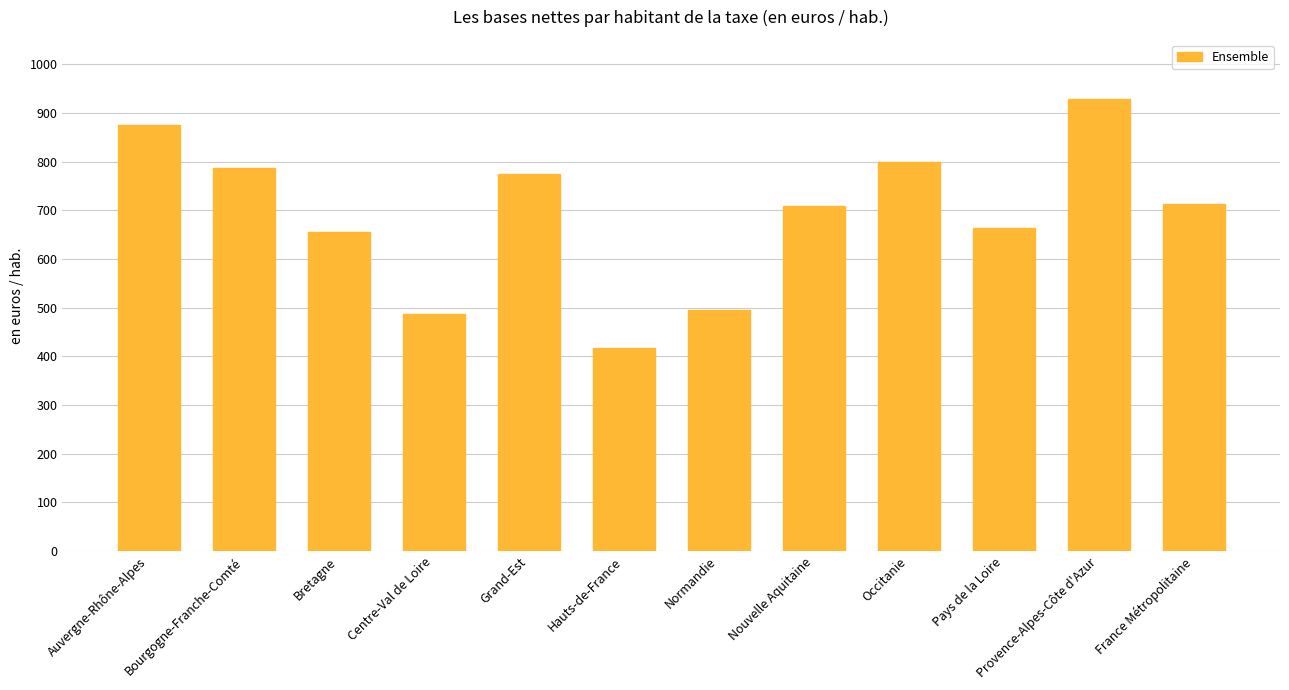

Count the number of categories in the chart.

12